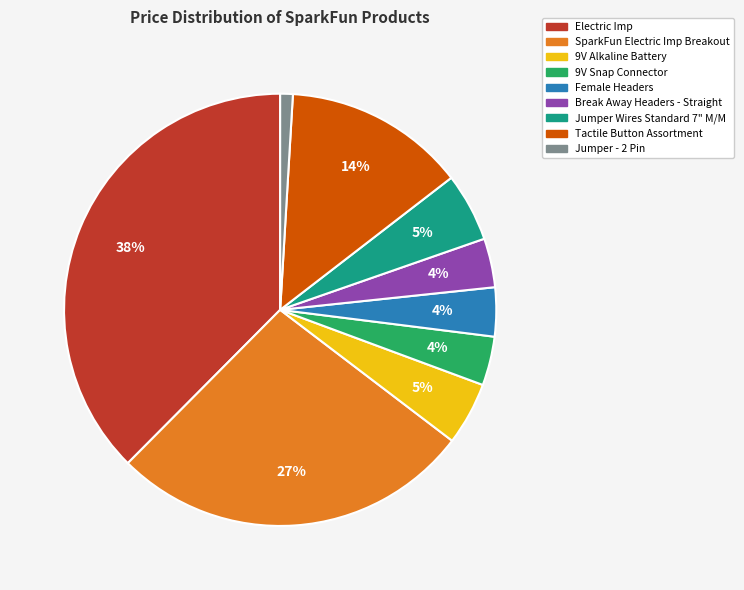

Which category has the biggest portion of the pie?

Electric Imp